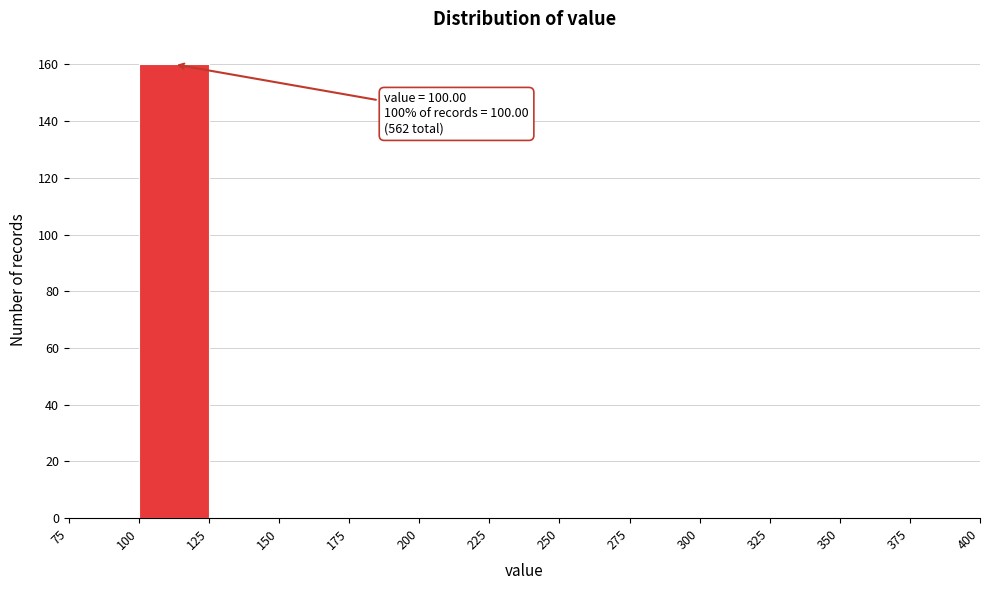

Which range on the x-axis has the tallest bar?

100 to 125